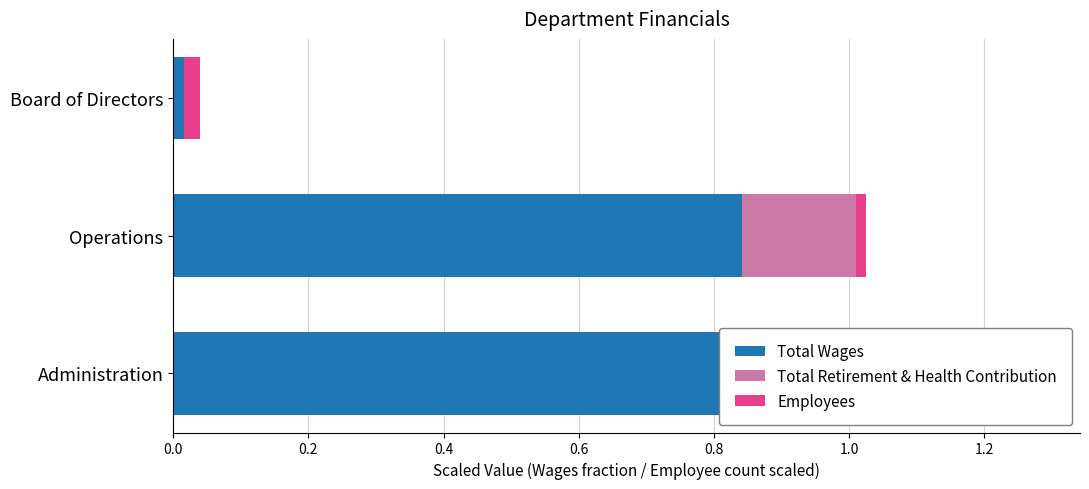

How many bars are there in total?

9